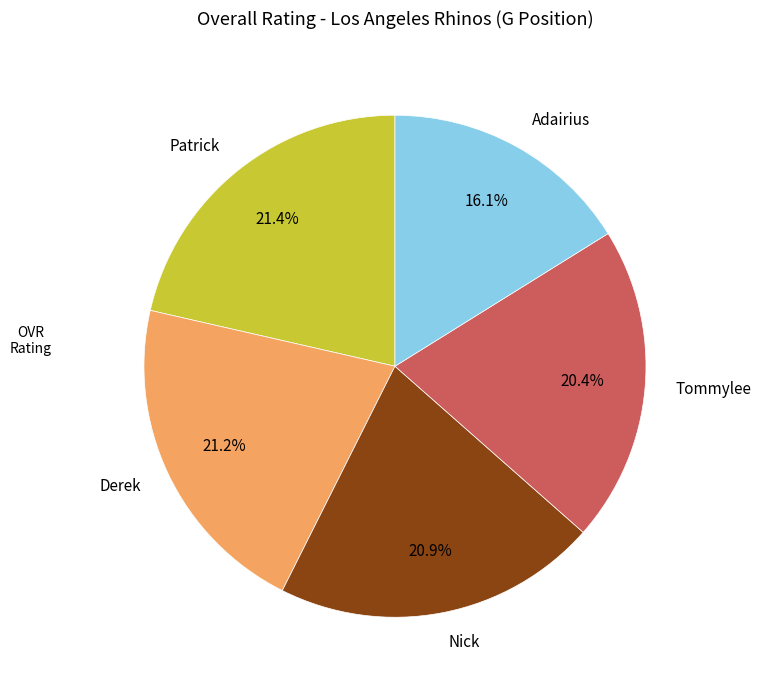

Which has a higher value, Adairius or Derek?

Derek